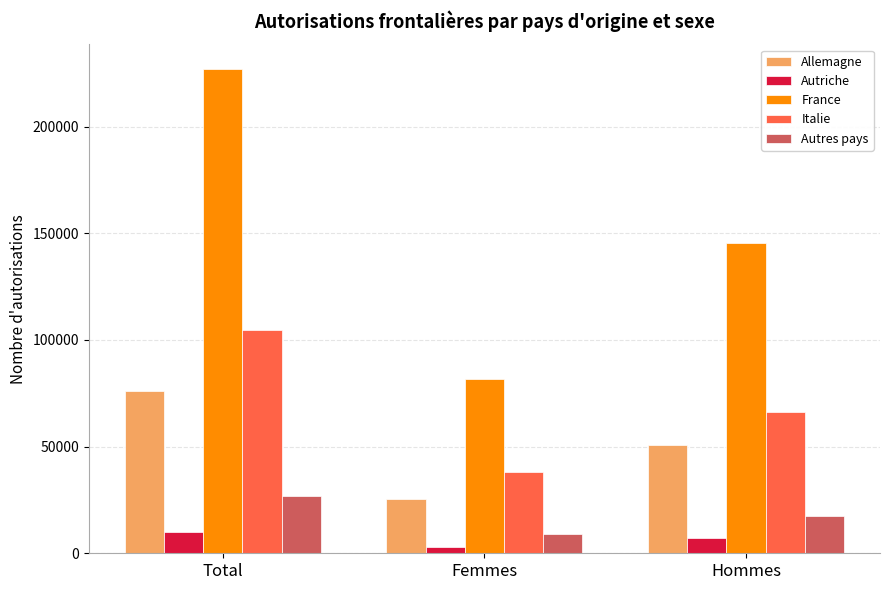

Rank the series at Total from lowest to highest value.

Autriche, Autres pays, Allemagne, Italie, France